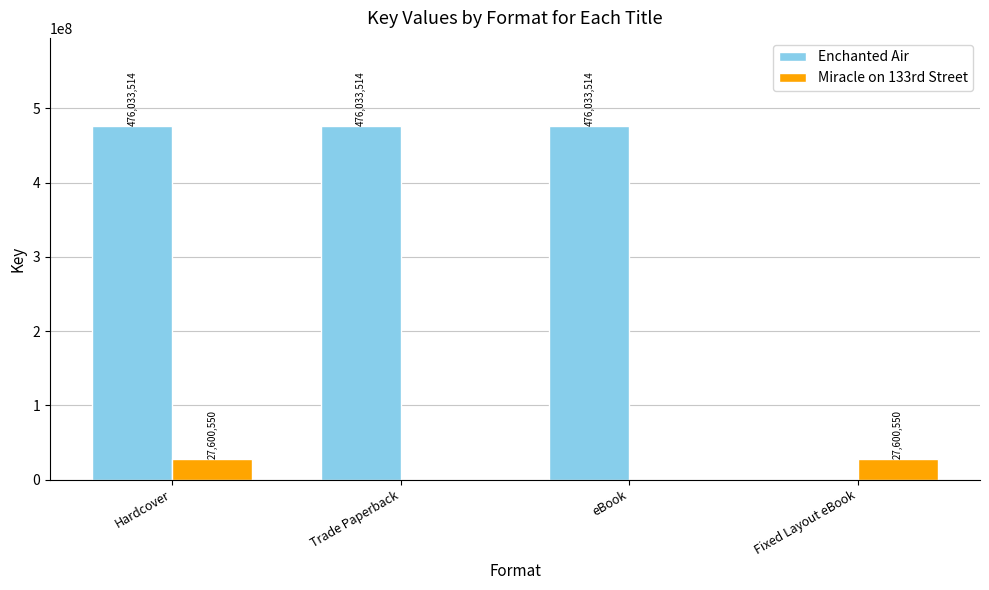

Which series changed the most between Trade Paperback and Fixed Layout eBook?

Enchanted Air